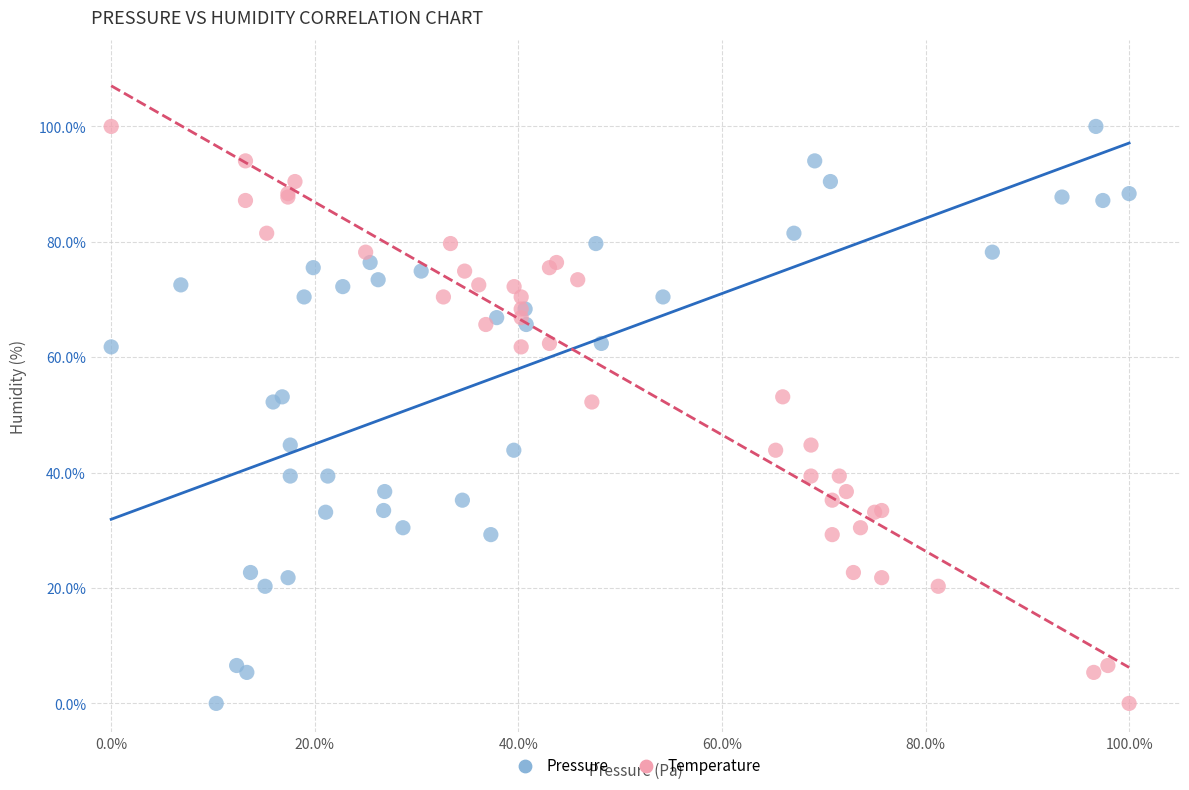

What are all the series names shown in the legend?

Pressure, Temperature